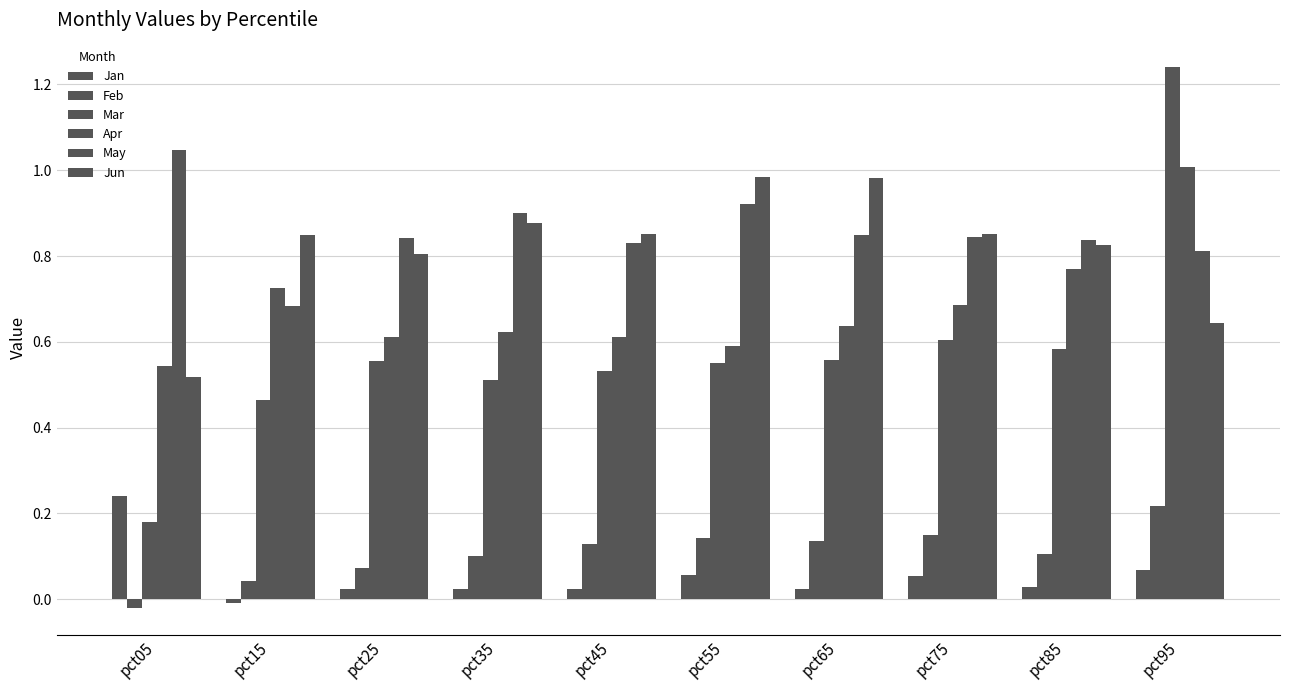

Reading left to right, extract all data points from this chart.

Jan: 0.2	-0.0	0.0	0.0	0.0	0.1	0.0	0.1	0.0	0.1
Feb: -0.0	0.0	0.1	0.1	0.1	0.1	0.1	0.1	0.1	0.2
Mar: 0.2	0.5	0.6	0.5	0.5	0.5	0.6	0.6	0.6	1.2
Apr: 0.5	0.7	0.6	0.6	0.6	0.6	0.6	0.7	0.8	1.0
May: 1.0	0.7	0.8	0.9	0.8	0.9	0.8	0.8	0.8	0.8
Jun: 0.5	0.8	0.8	0.9	0.9	1.0	1.0	0.9	0.8	0.6